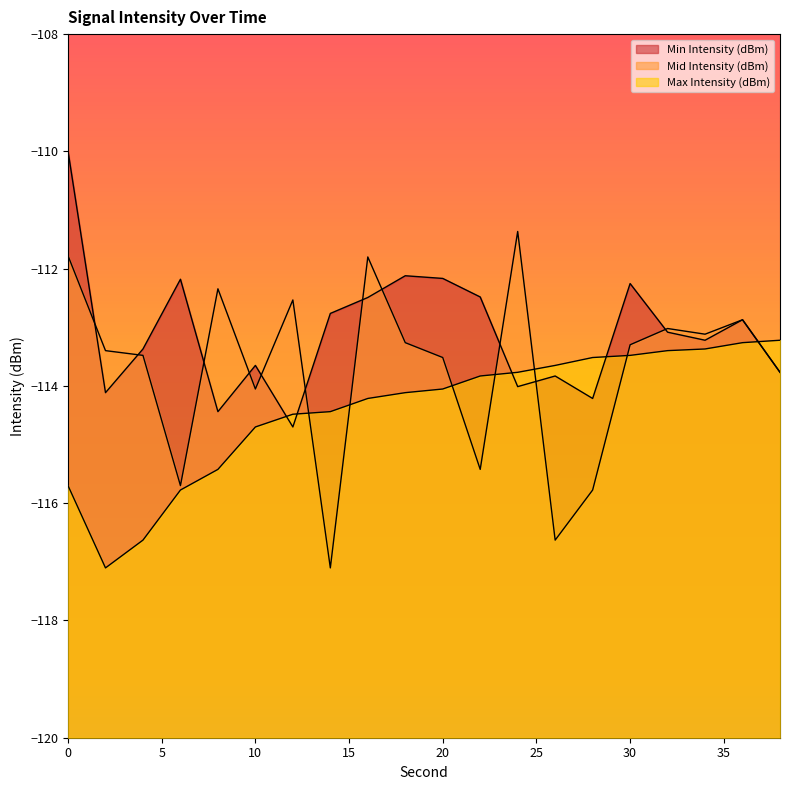

At 16, list the series in order from smallest to largest.

Max Intensity (dBm), Min Intensity (dBm), Mid Intensity (dBm)